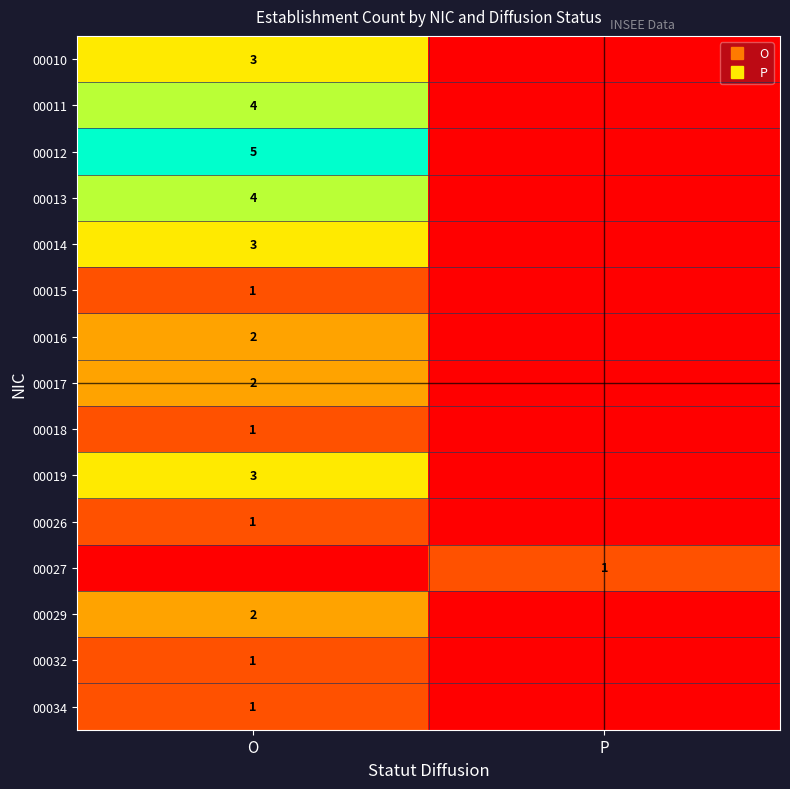

True or false: row_5 has a value of 0 at P.

True